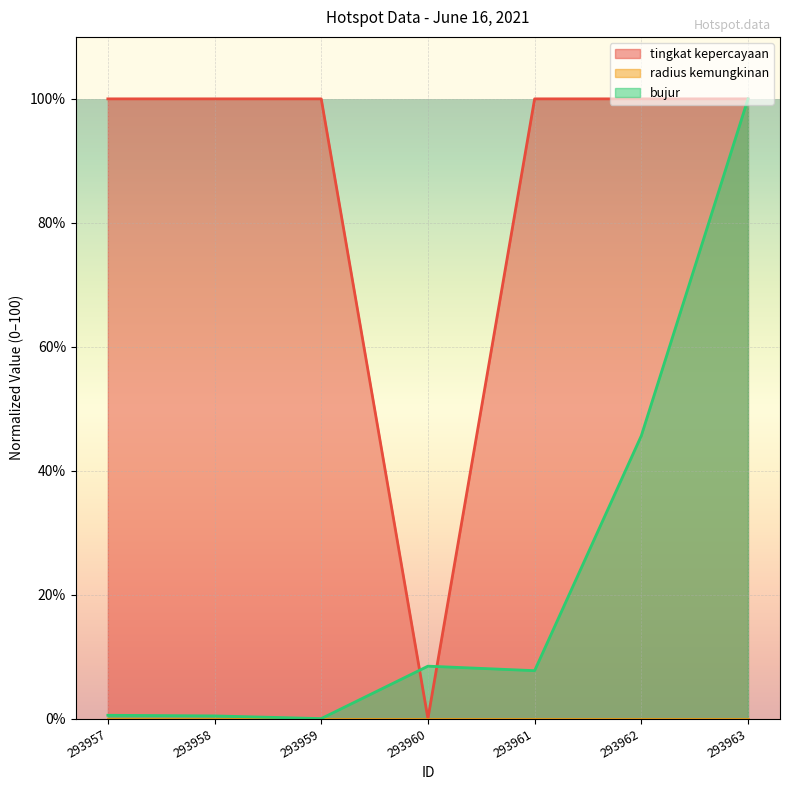

Which series has the largest range (max minus min)?

tingkat kepercayaan